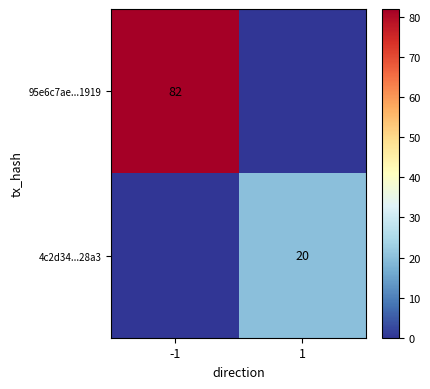

True or false: 95e6c7ae...1919 has a value of 82 at -1.

True